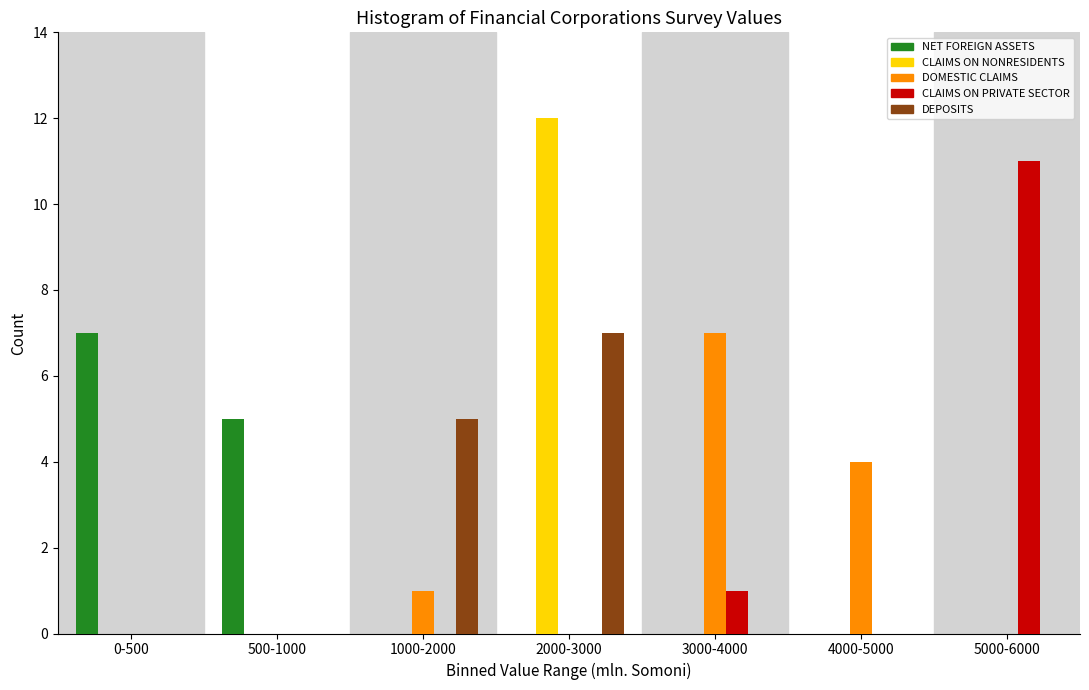

Which category has the highest value in the DEPOSITS series?

2000-3000